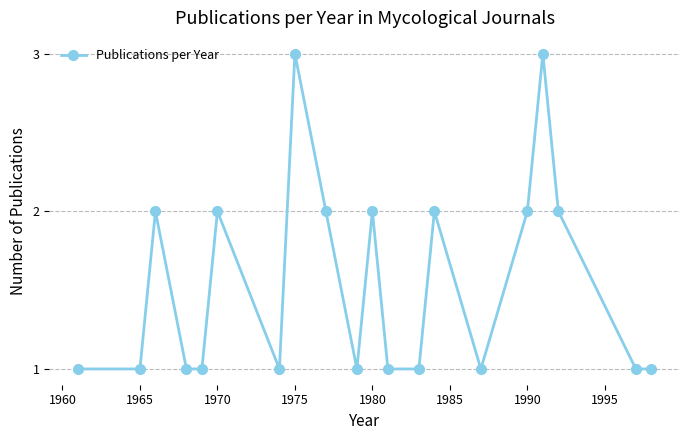

What is the sum of all values?

31